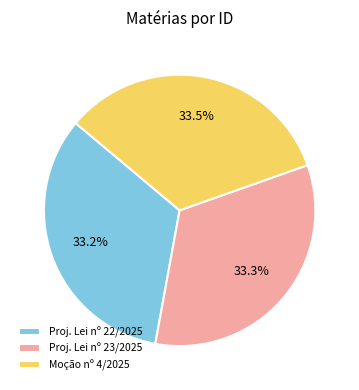

Combined, what portion of the pie is Proj. Lei nº 22/2025 and Proj. Lei nº 23/2025?

66.5%